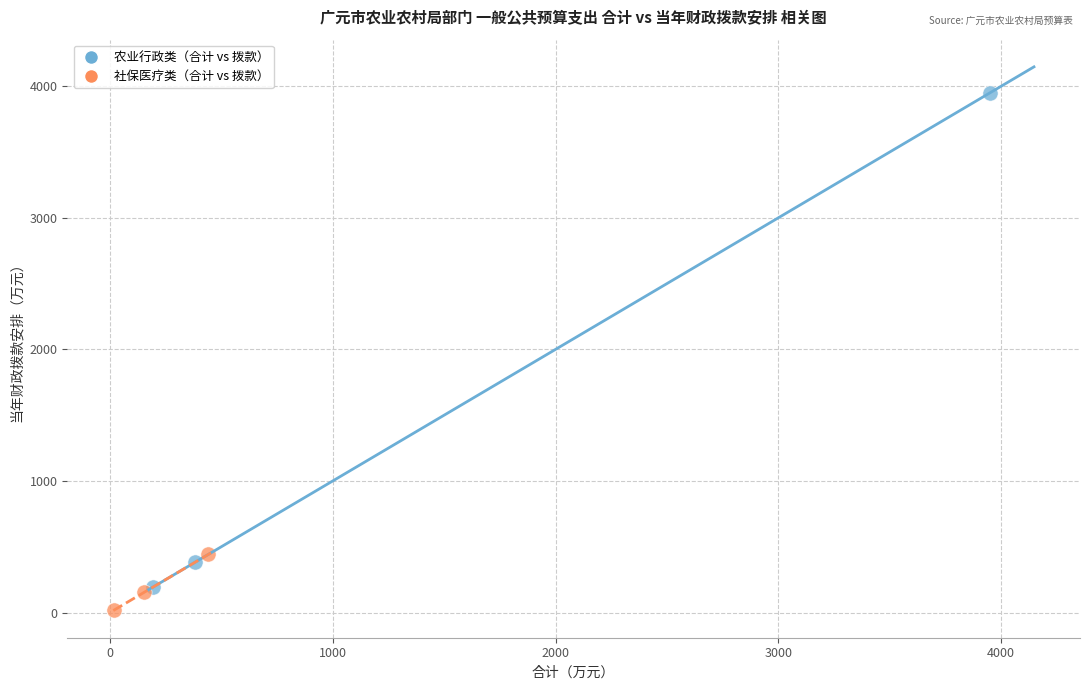

Which series contains the lowest Y value?

社保医疗类（合计 vs 拨款）